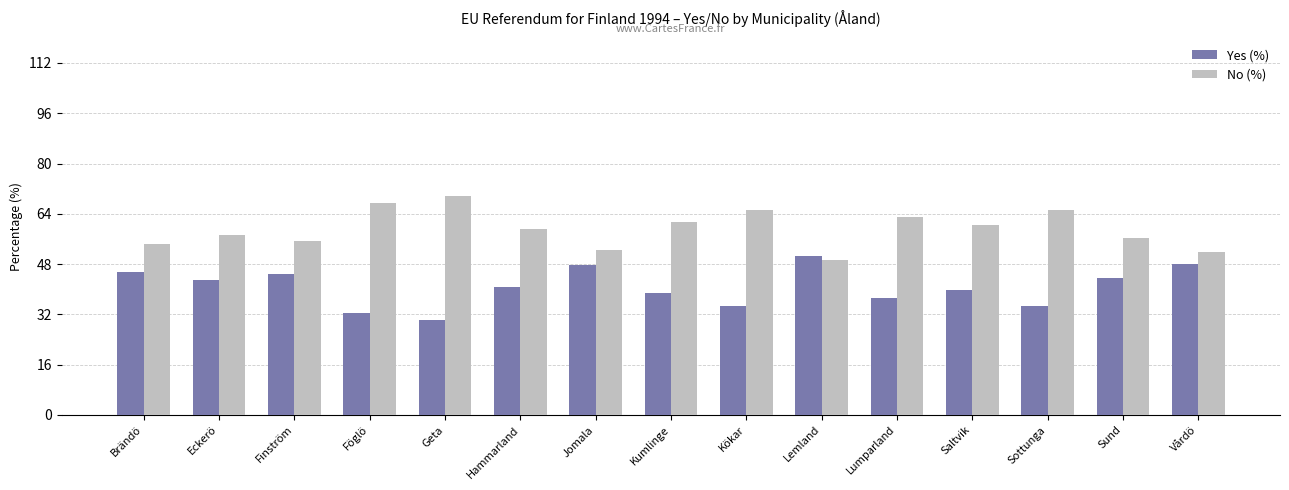

What position from the right is Lemland?

6